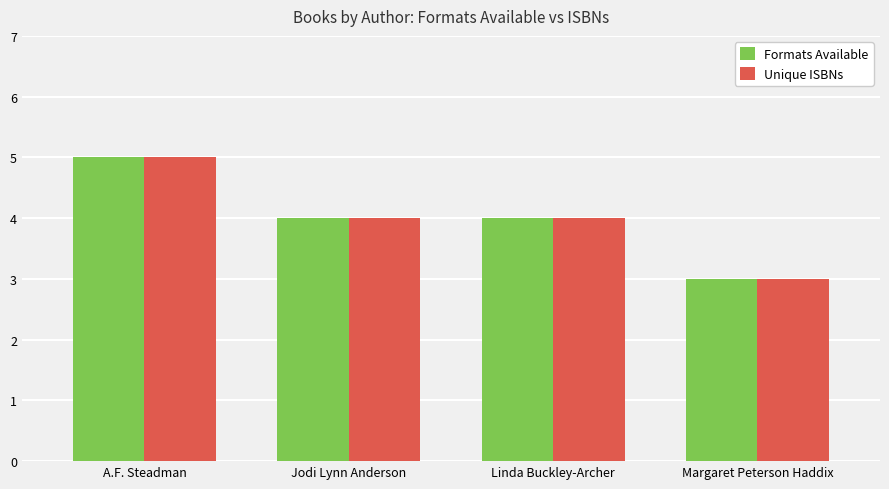

What is the minimum value shown in the chart?

3